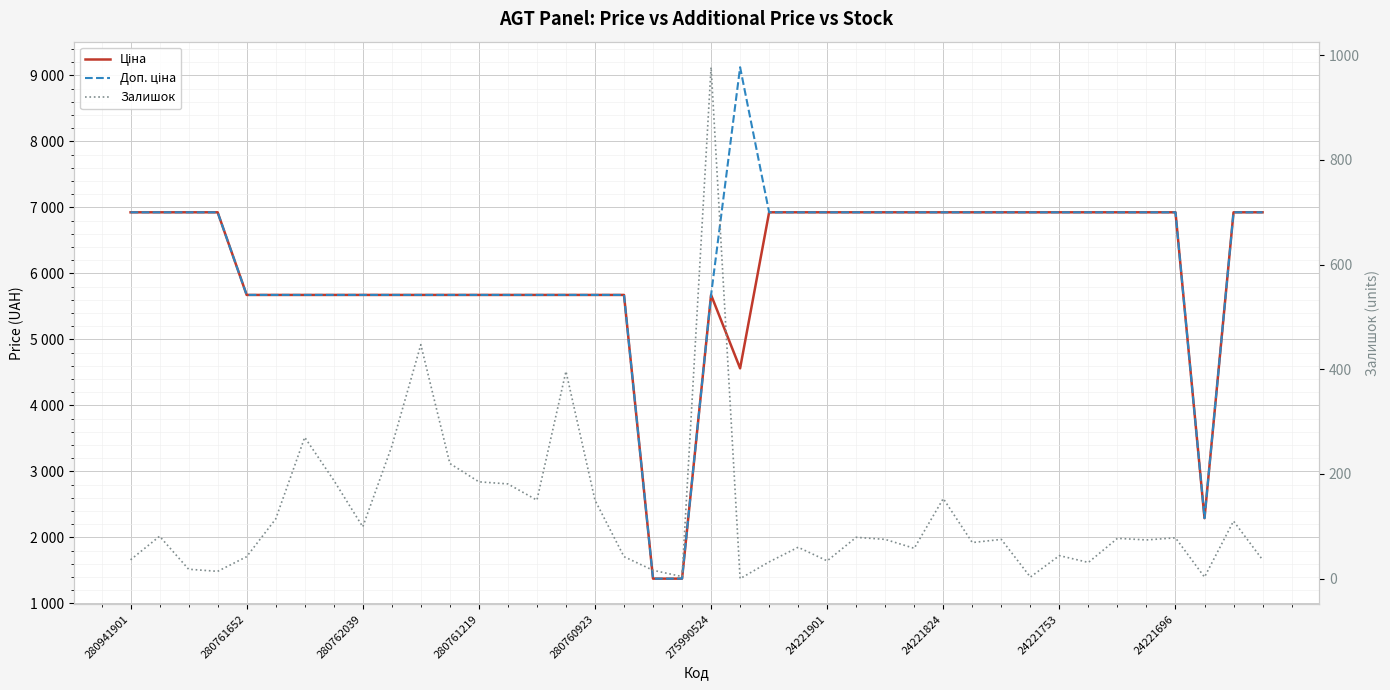

How many categories are shown in the chart?

40